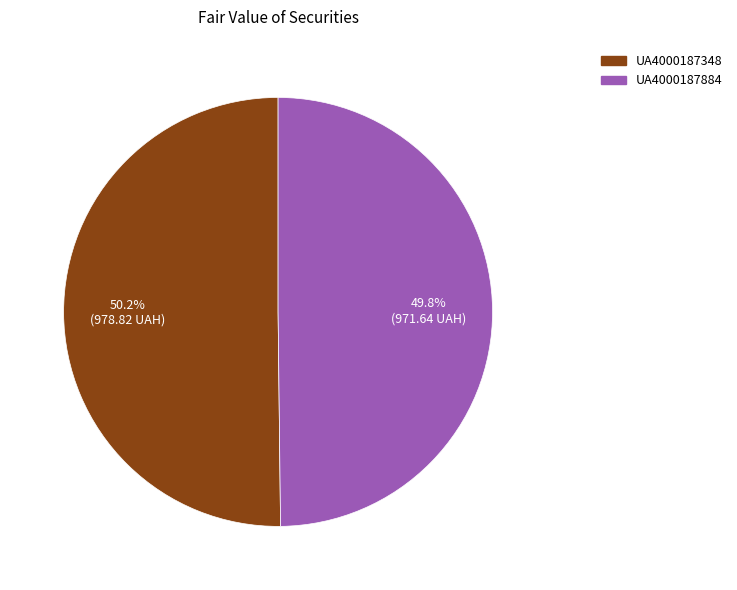

Is there any slice that represents more than half of the pie?

Yes